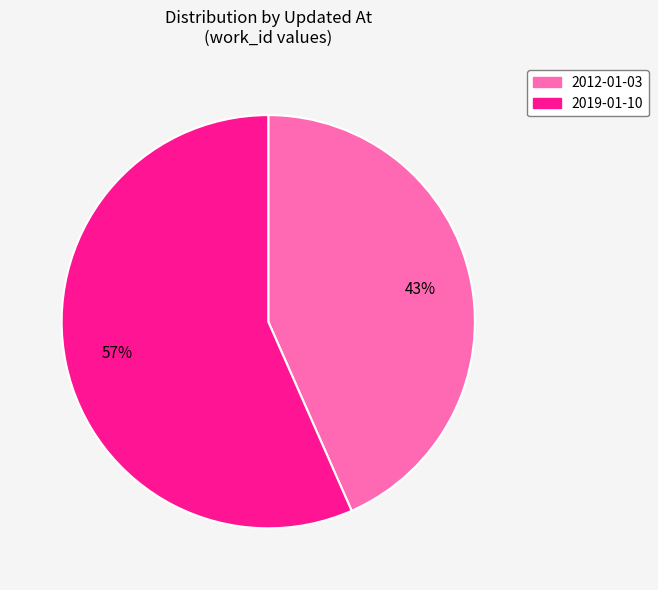

To the nearest percent, what is the average slice percentage?

50%